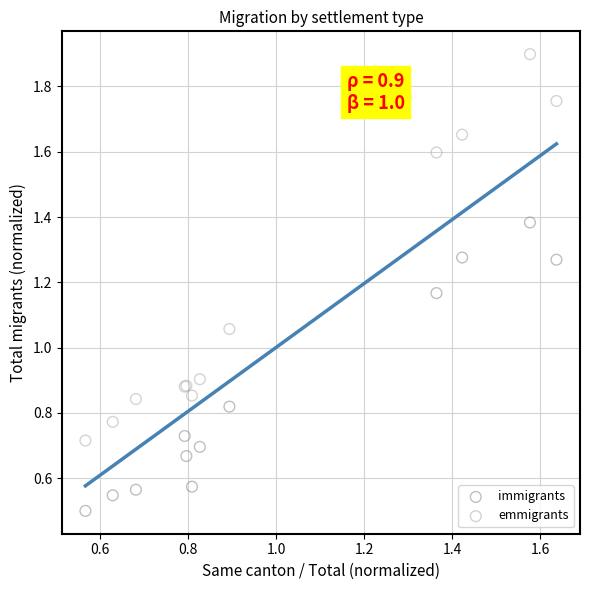

Which series has the widest spread of Y values?

emmigrants